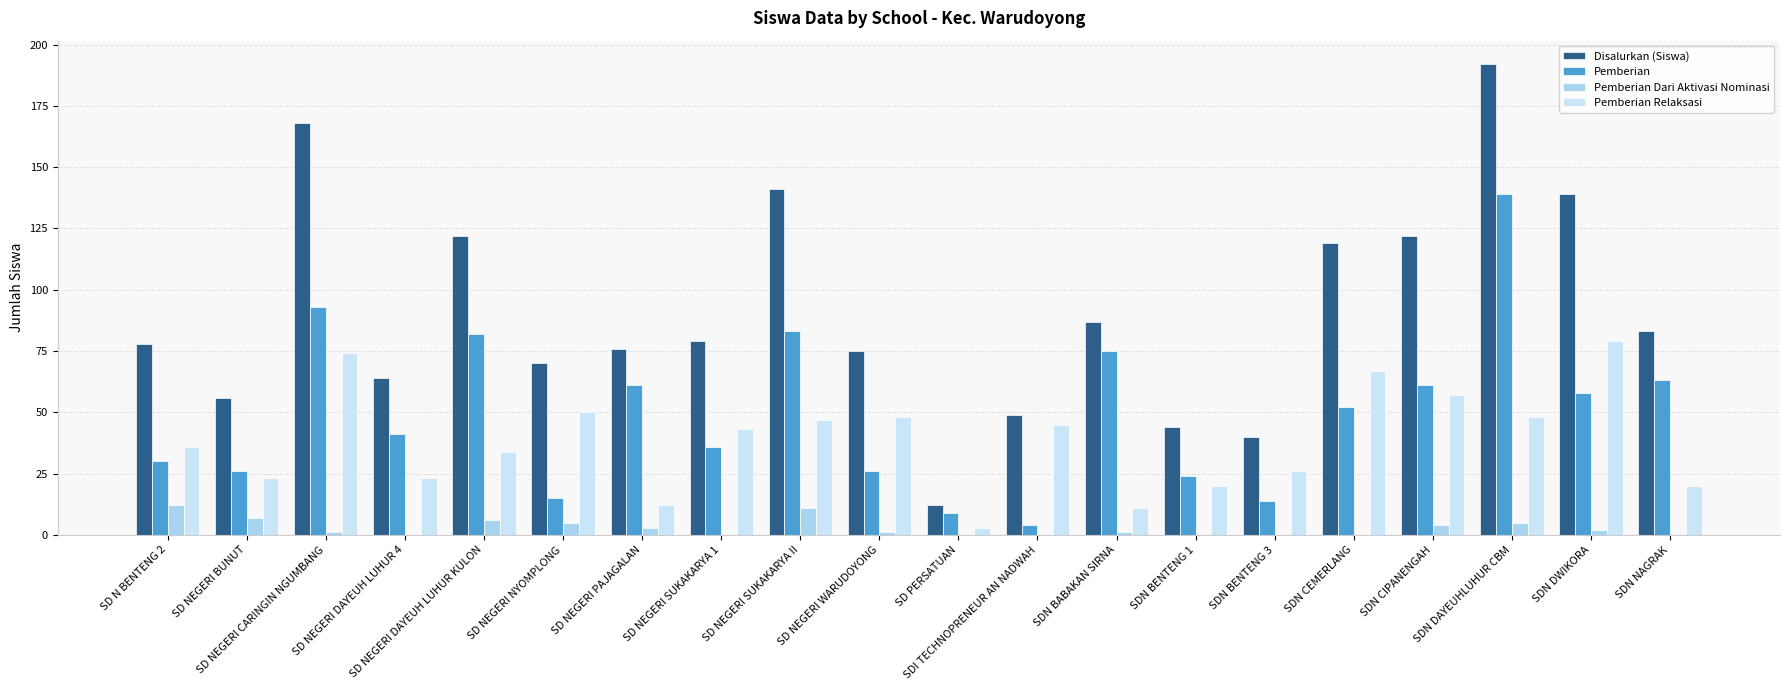

Which has a higher value, SDN DWIKORA or SD PERSATUAN?

SDN DWIKORA